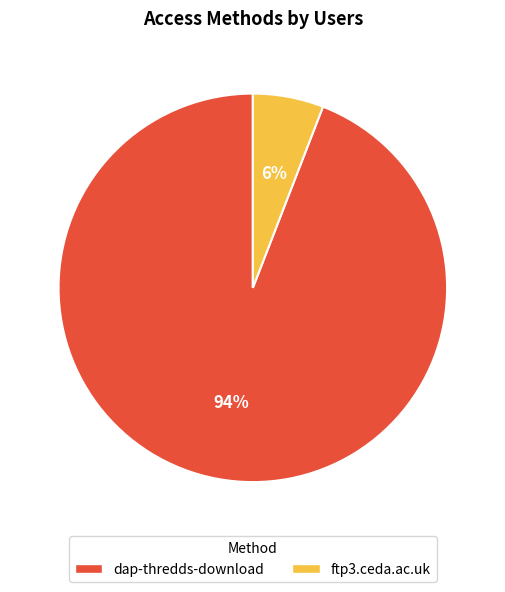

To the nearest percent, what is the difference between the largest and smallest slice percentages?

88%